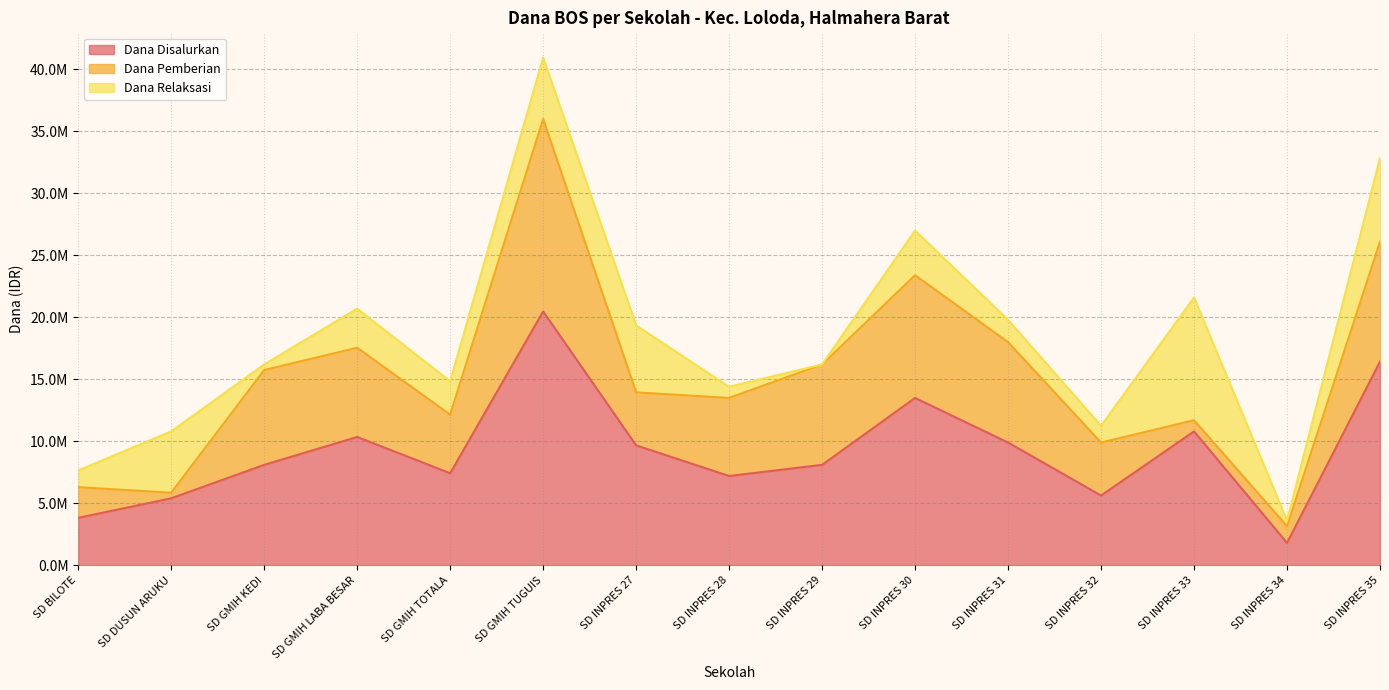

Reading left to right, transcribe all the data shown in this chart.

Dana Disalurkan: SD BILOTE=3825000	SD DUSUN ARUKU=5400000	SD GMIH KEDI=8100000	SD GMIH LABA BESAR=10350000	SD GMIH TOTALA=7425000	SD GMIH TUGUIS=20475000	SD INPRES 27=9675000	SD INPRES 28=7200000	SD INPRES 29=8100000	SD INPRES 30=13500000	SD INPRES 31=9900000	SD INPRES 32=5625000	SD INPRES 33=10800000	SD INPRES 34=1800000	SD INPRES 35=16425000
Dana Pemberian: SD BILOTE=2475000	SD DUSUN ARUKU=450000	SD GMIH KEDI=7650000	SD GMIH LABA BESAR=7200000	SD GMIH TOTALA=4725000	SD GMIH TUGUIS=15525000	SD INPRES 27=4275000	SD INPRES 28=6300000	SD INPRES 29=8100000	SD INPRES 30=9900000	SD INPRES 31=8100000	SD INPRES 32=4275000	SD INPRES 33=900000	SD INPRES 34=1350000	SD INPRES 35=9675000
Dana Relaksasi: SD BILOTE=1350000	SD DUSUN ARUKU=4950000	SD GMIH KEDI=450000	SD GMIH LABA BESAR=3150000	SD GMIH TOTALA=2700000	SD GMIH TUGUIS=4950000	SD INPRES 27=5400000	SD INPRES 28=900000	SD INPRES 29=0	SD INPRES 30=3600000	SD INPRES 31=1800000	SD INPRES 32=1350000	SD INPRES 33=9900000	SD INPRES 34=450000	SD INPRES 35=6750000